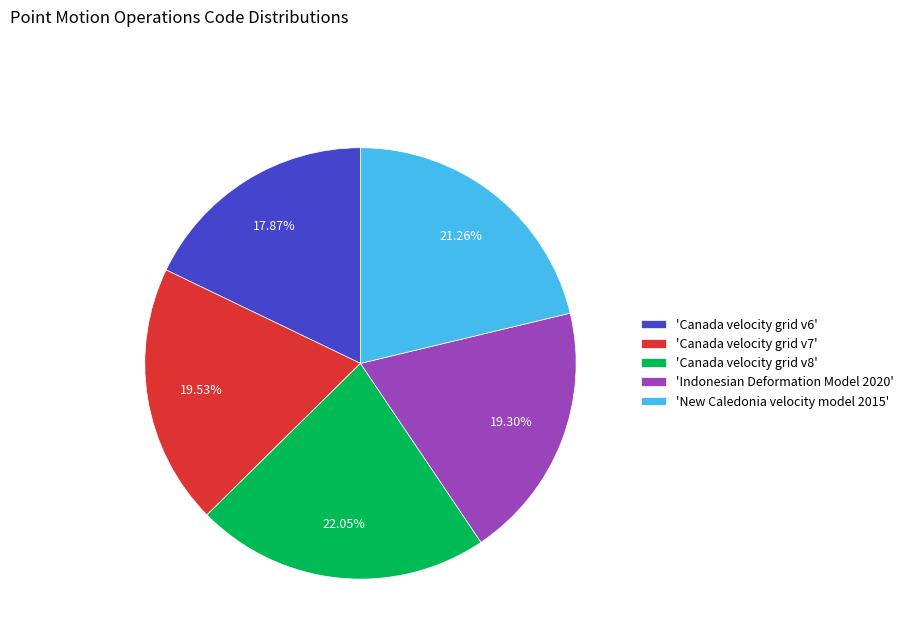

Does any single category account for the majority?

No